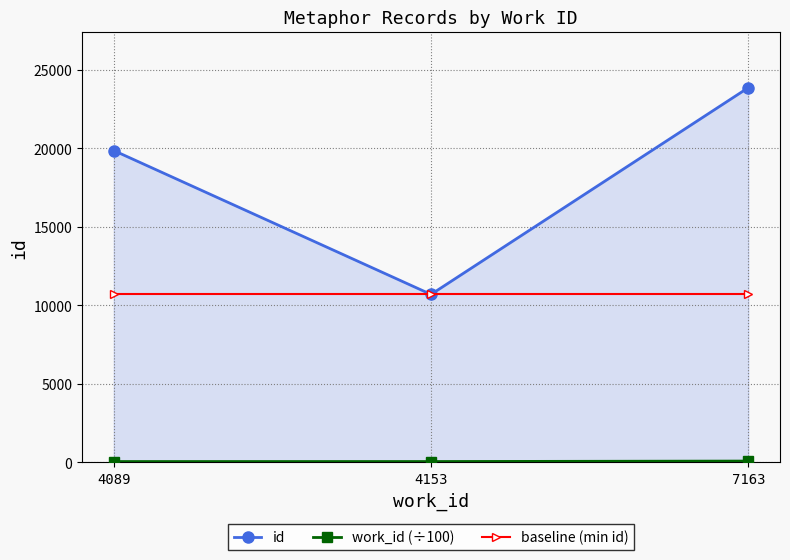

At which category is the sum across all series the highest?

7163